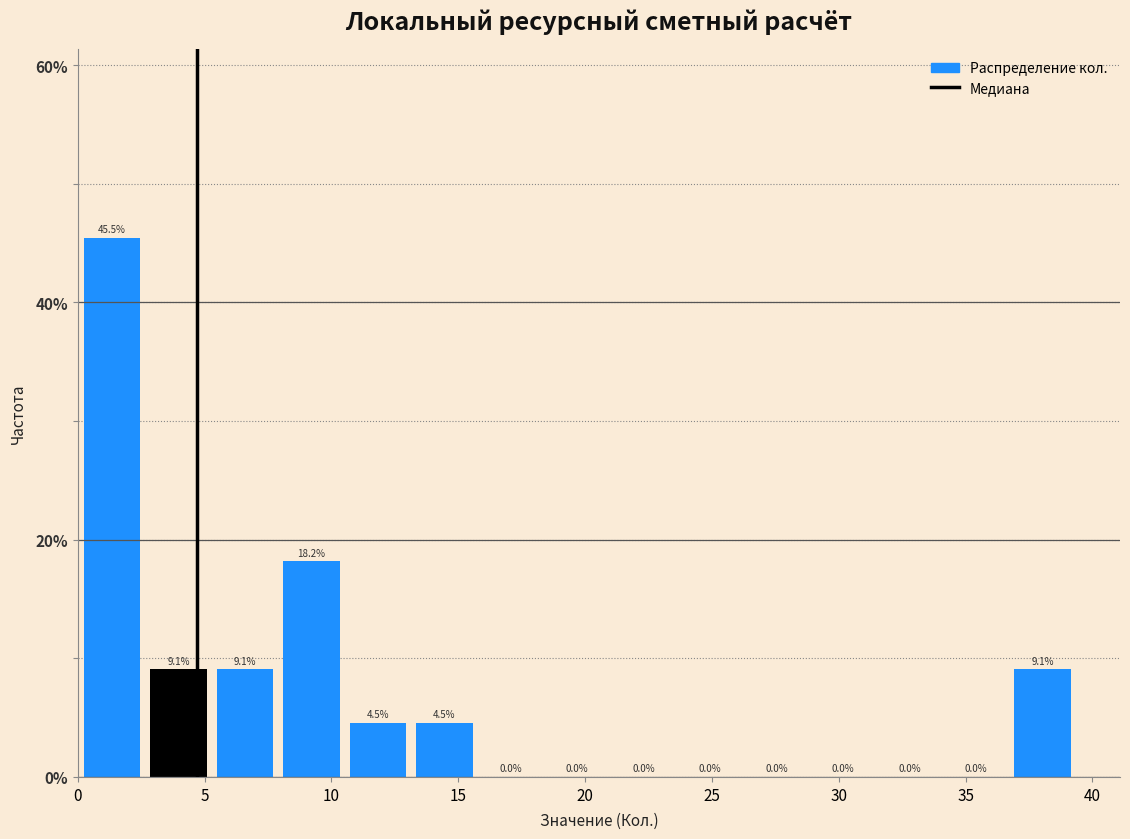

What is the height of the bar covering 13.0 to 16.0 on the x-axis? The bar edges are not printed on the chart, so give them approximately, as read against the axis.

4.5